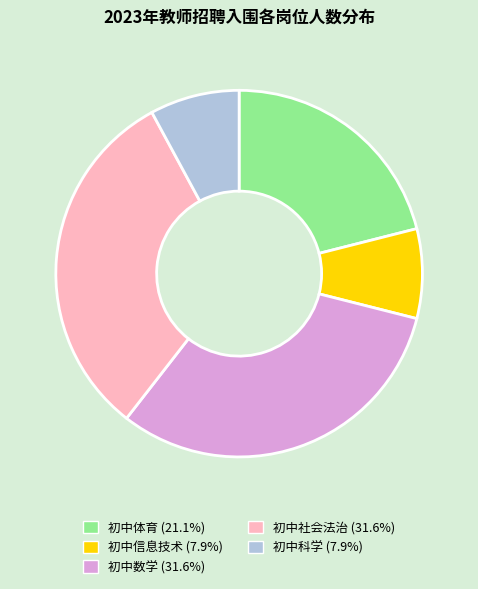

Do 初中体育 and 初中社会法治 together represent more than half of the pie?

Yes